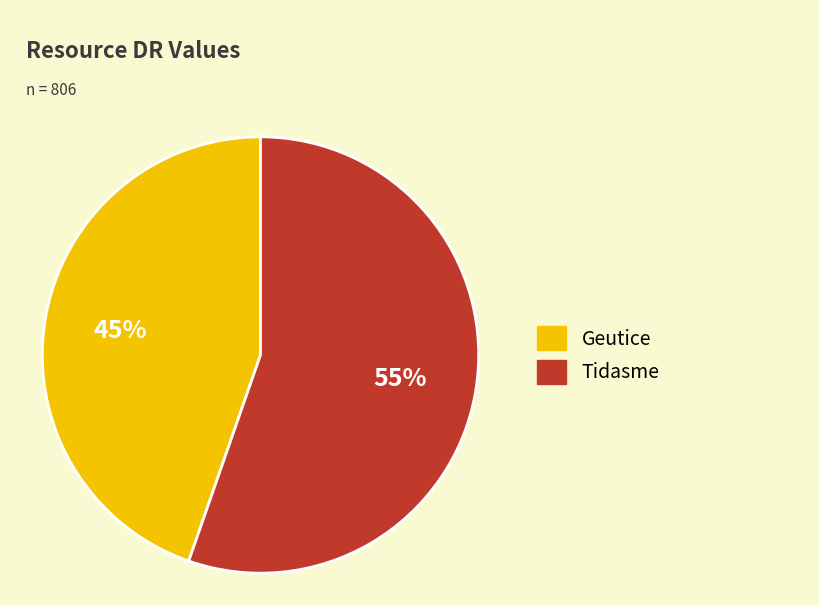

The Geutice slice represents 45% of the pie. True or false?

True